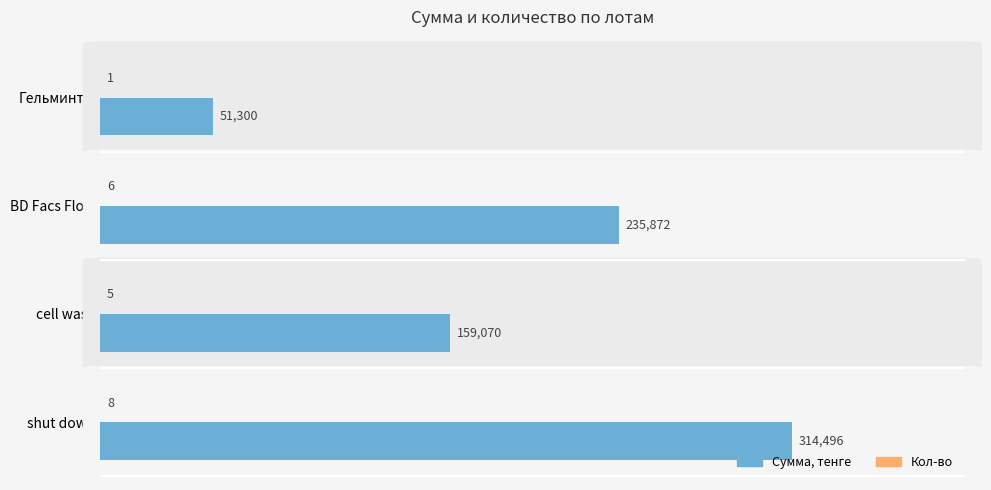

Where is Сумма, тенге nearest to the value 182898?

cell wash